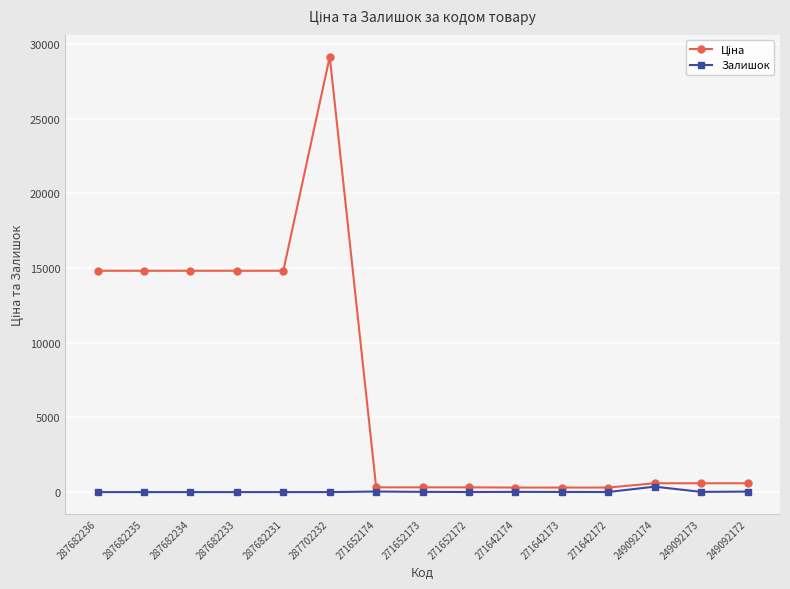

True or false: Залишок has a value of 0.0 at 287682234.

True